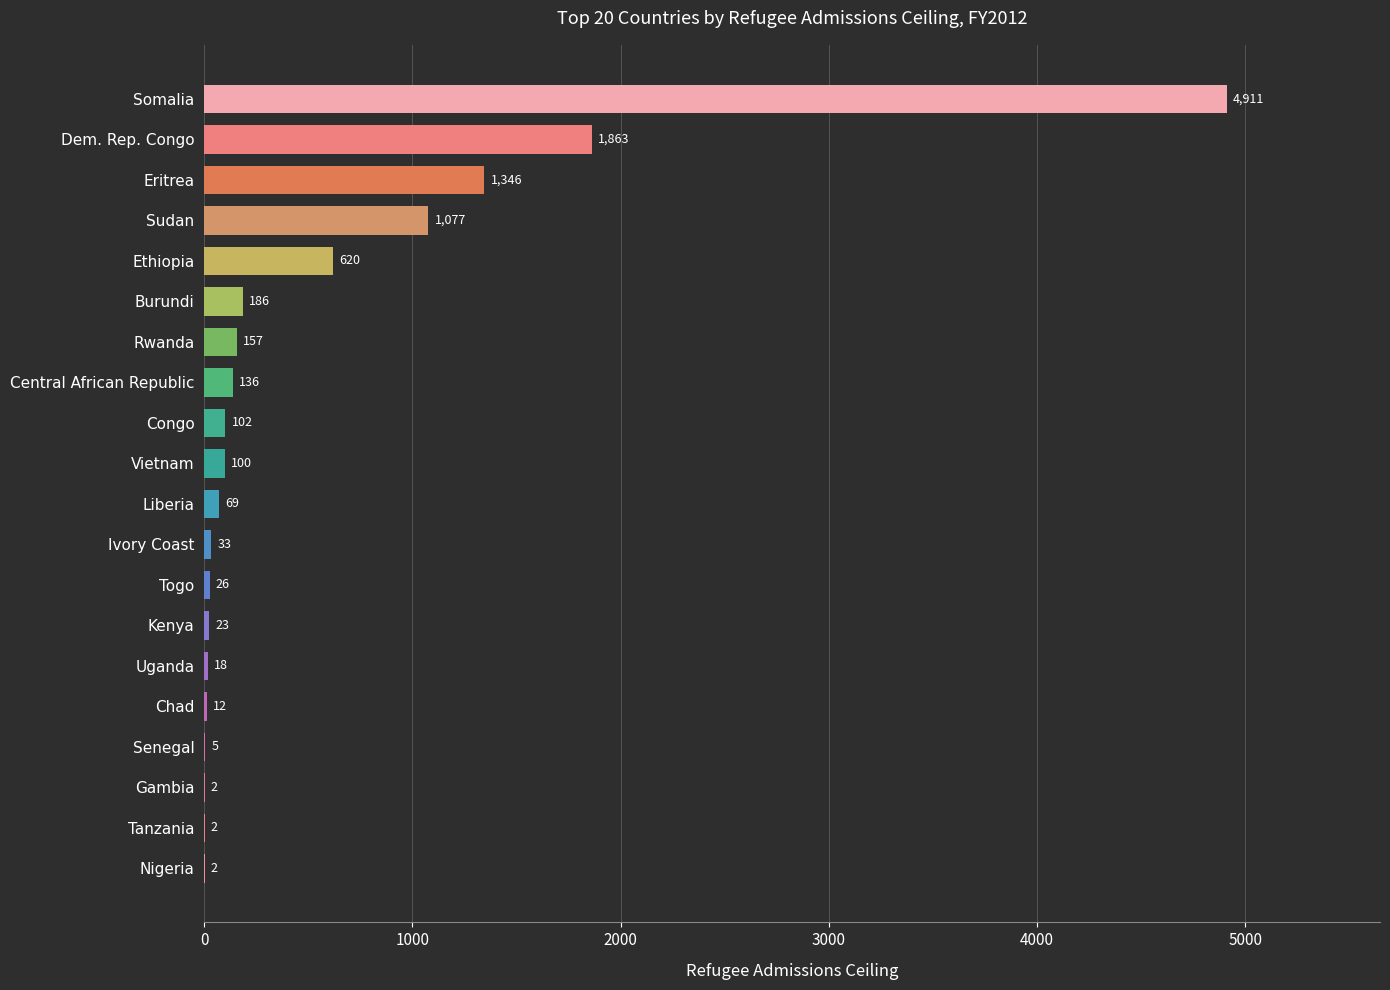

The value at Chad is 12. True or false?

True